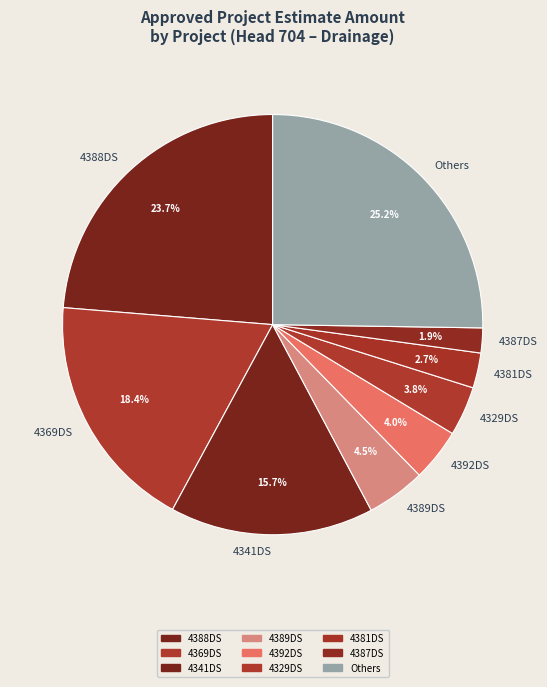

Which category has the biggest portion of the pie?

Others